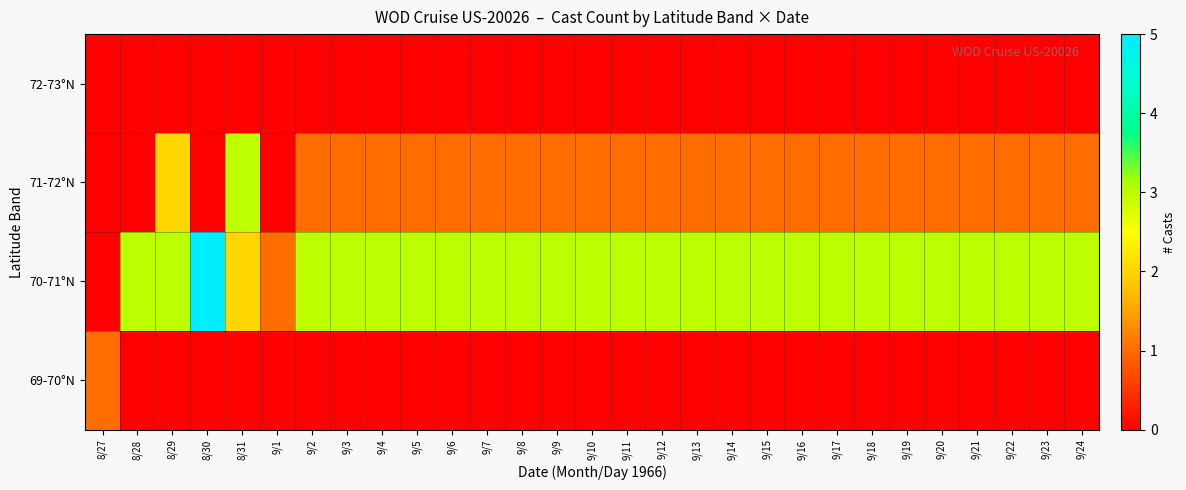

At which category is the sum across all series the highest?

8/29